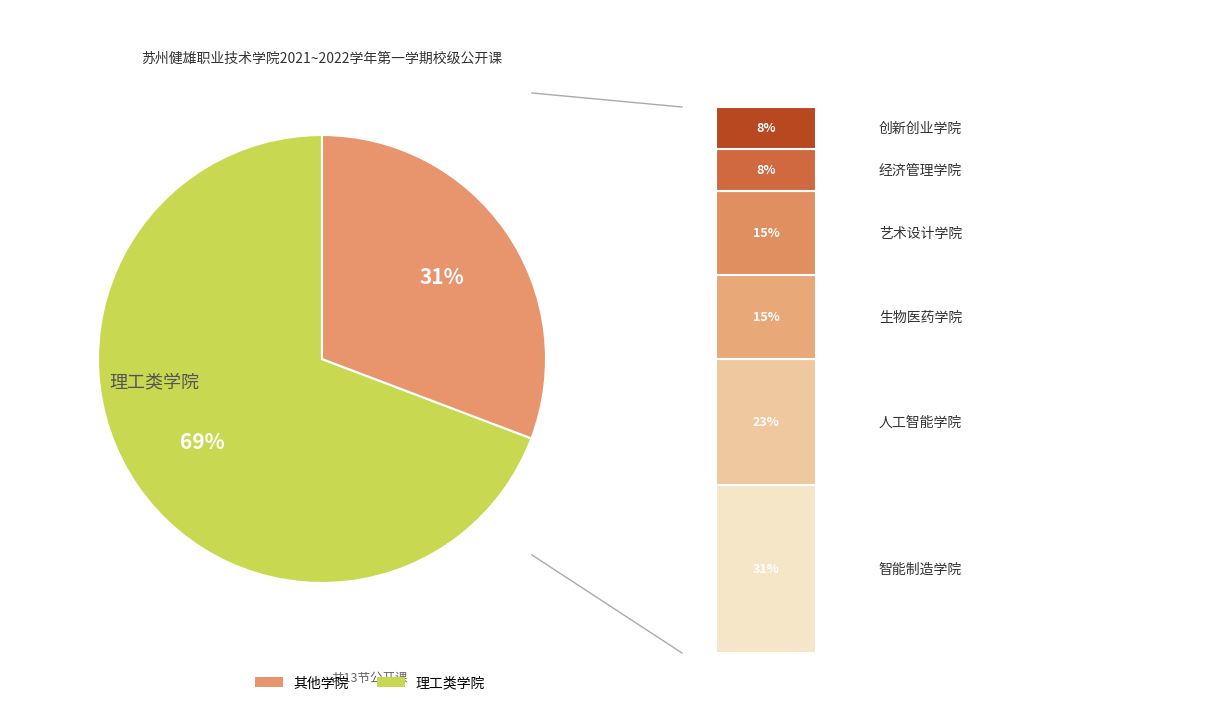

To the nearest percent, what percentage of the pie is 艺术设计学院?

15%